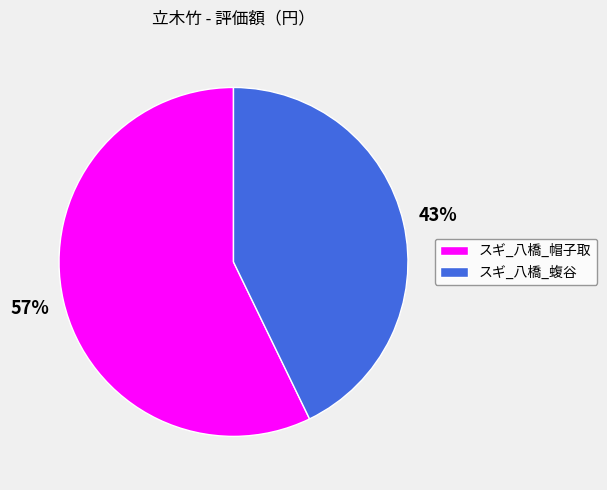

How many slices are in this pie chart?

2